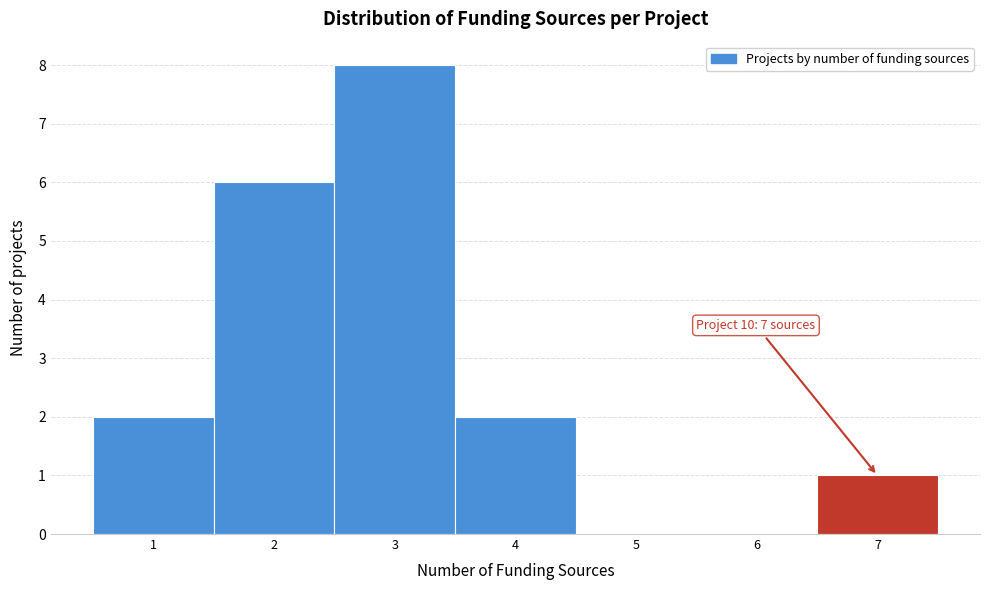

Which range on the x-axis has the tallest bar?

2.5 to 3.5